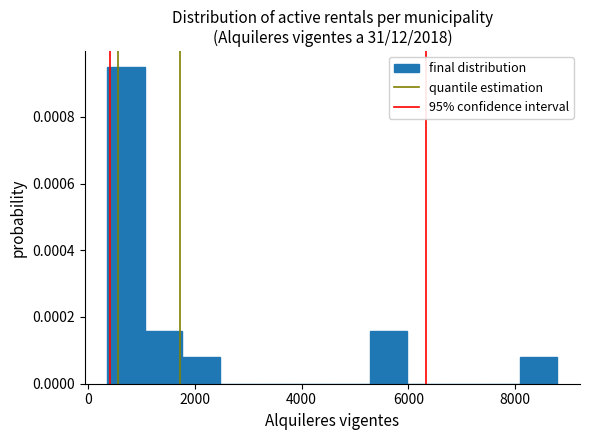

Read against the x-axis, roughly where is the centre of the tallest bar?

800